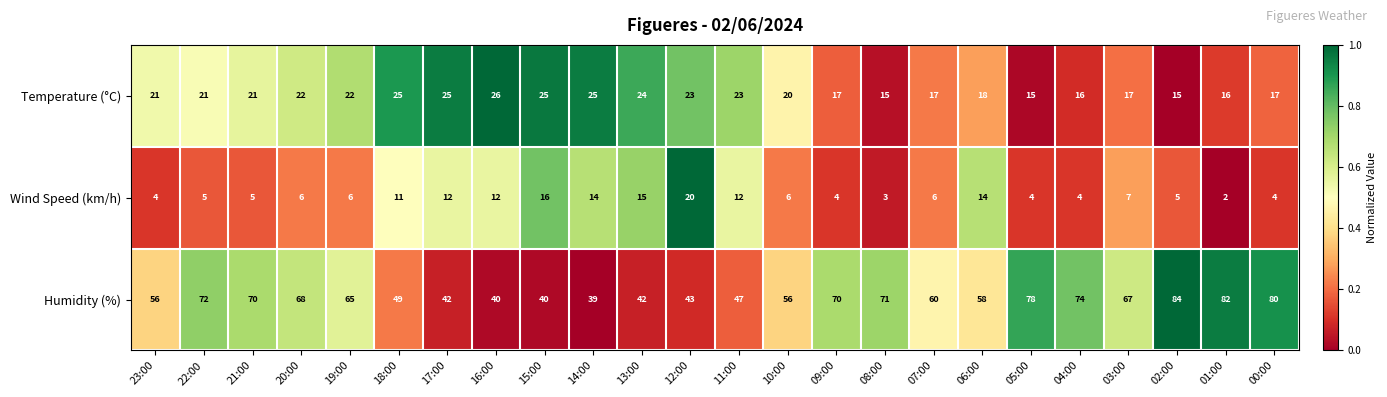

Where is Humidity (%) nearest to the value 61?

07:00